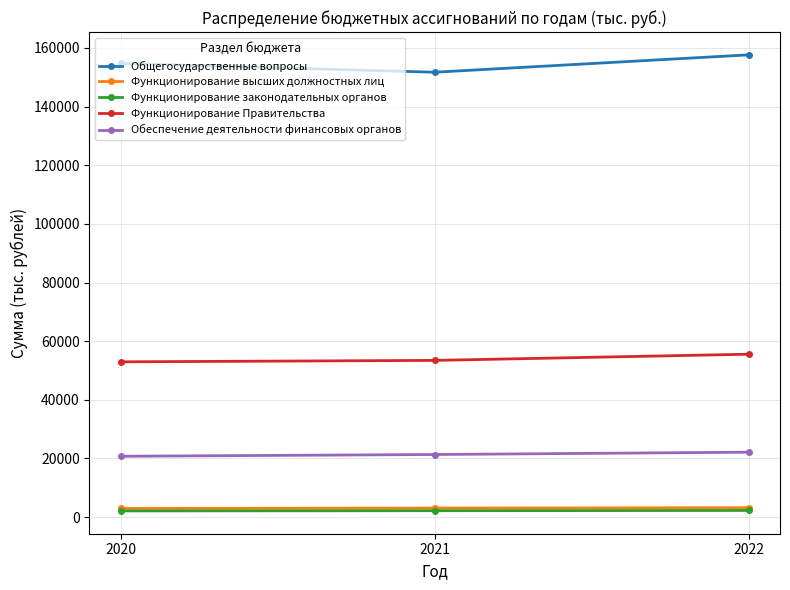

What is the value of the Обеспечение деятельности финансовых органов point at the 1st from the left?

20758.0